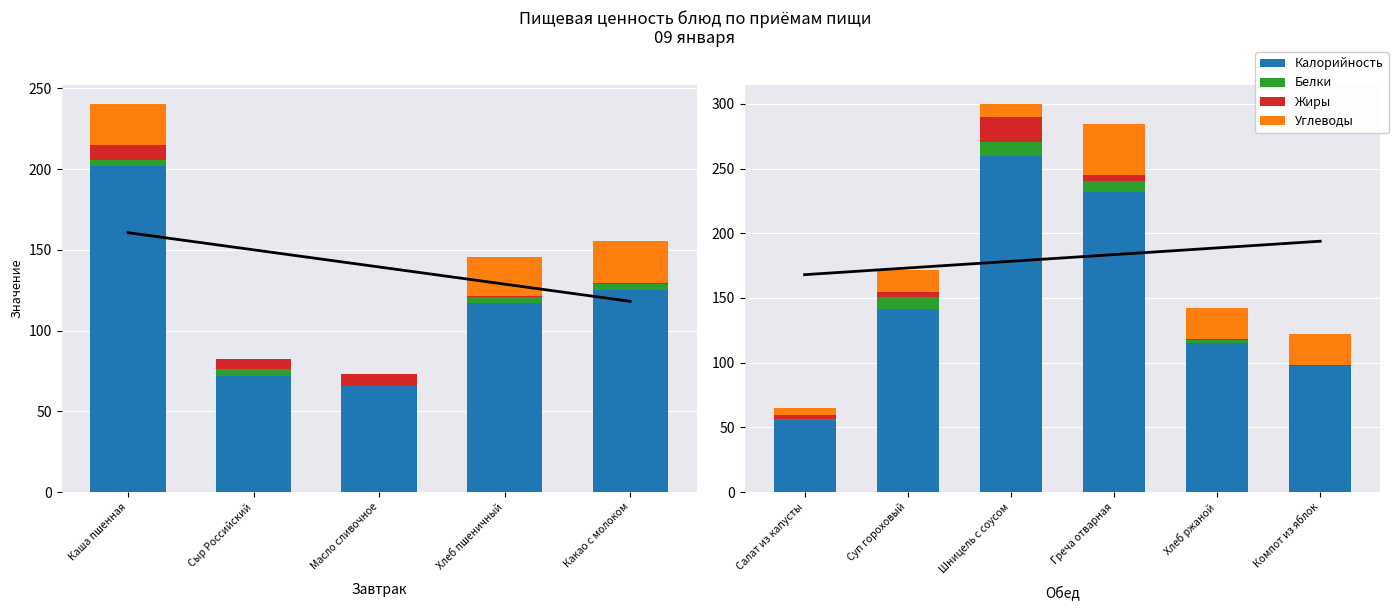

What is the maximum value for Белки?

11.1